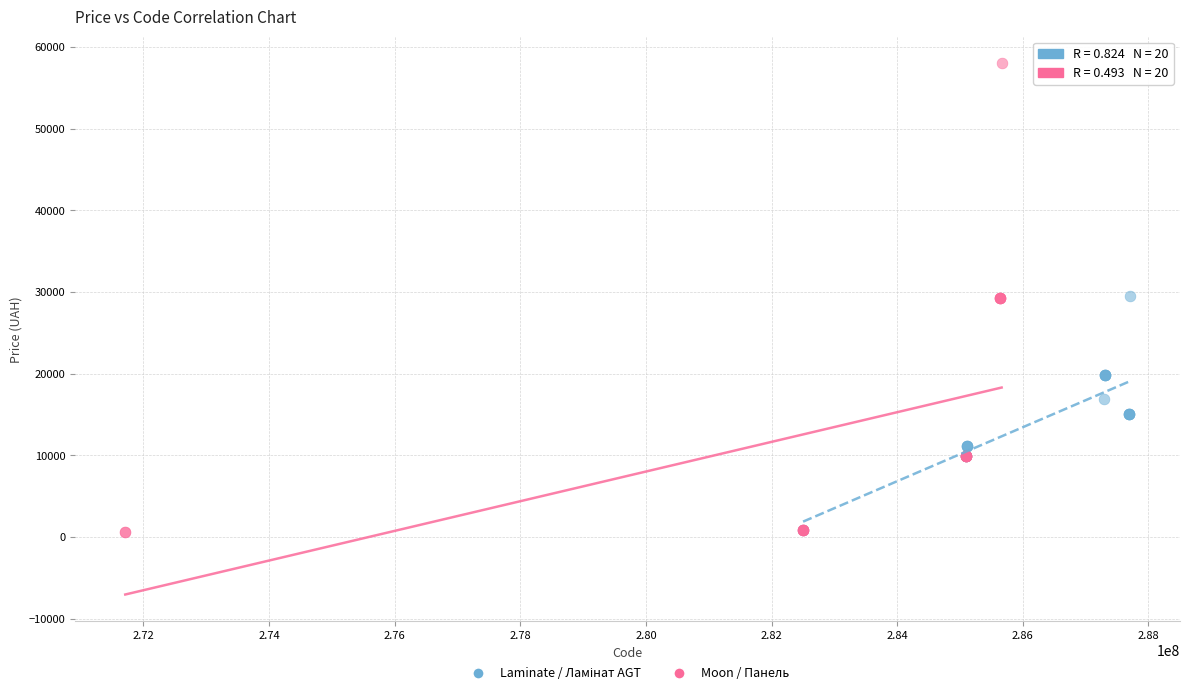

Which series contains the highest Y value?

Moon / Панель